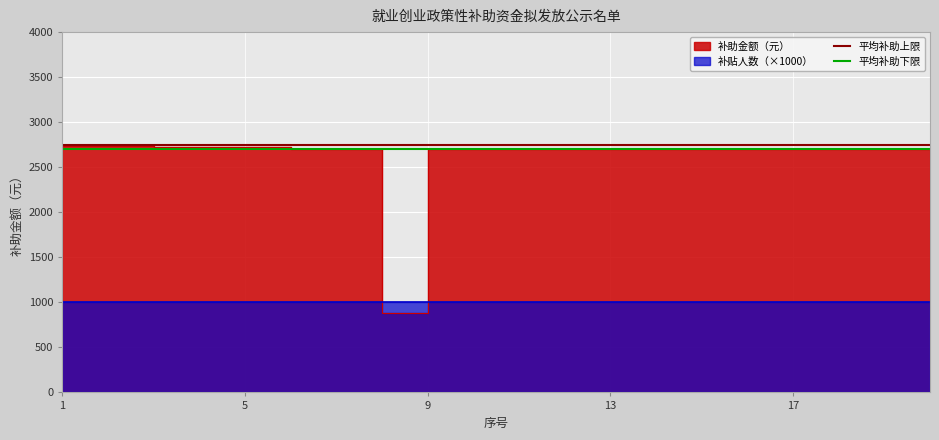

What is the value of the 平均补助上限 point at the 1st from the left?

2750